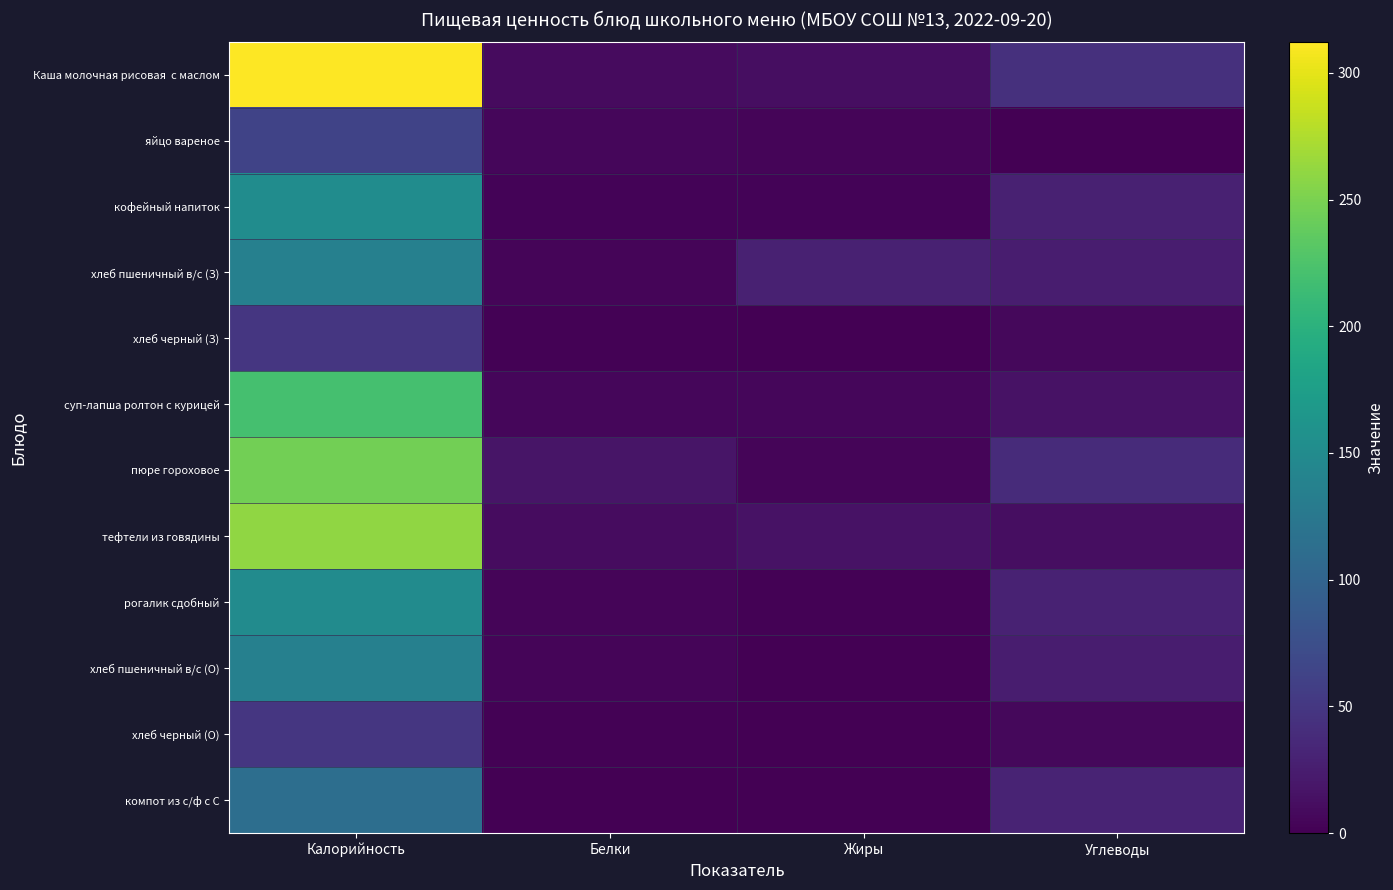

What is the total value across all series at Калорийность?

1887.7